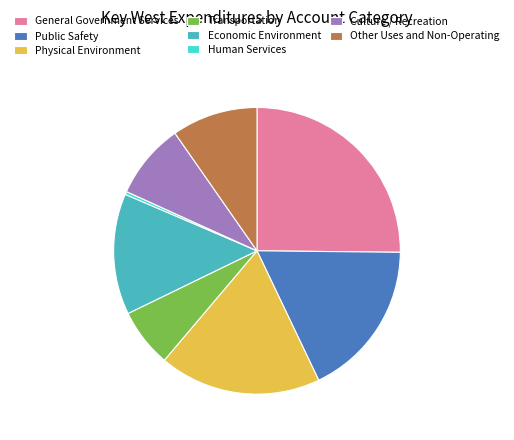

Is it true that General Government Services is 16% of the pie?

False